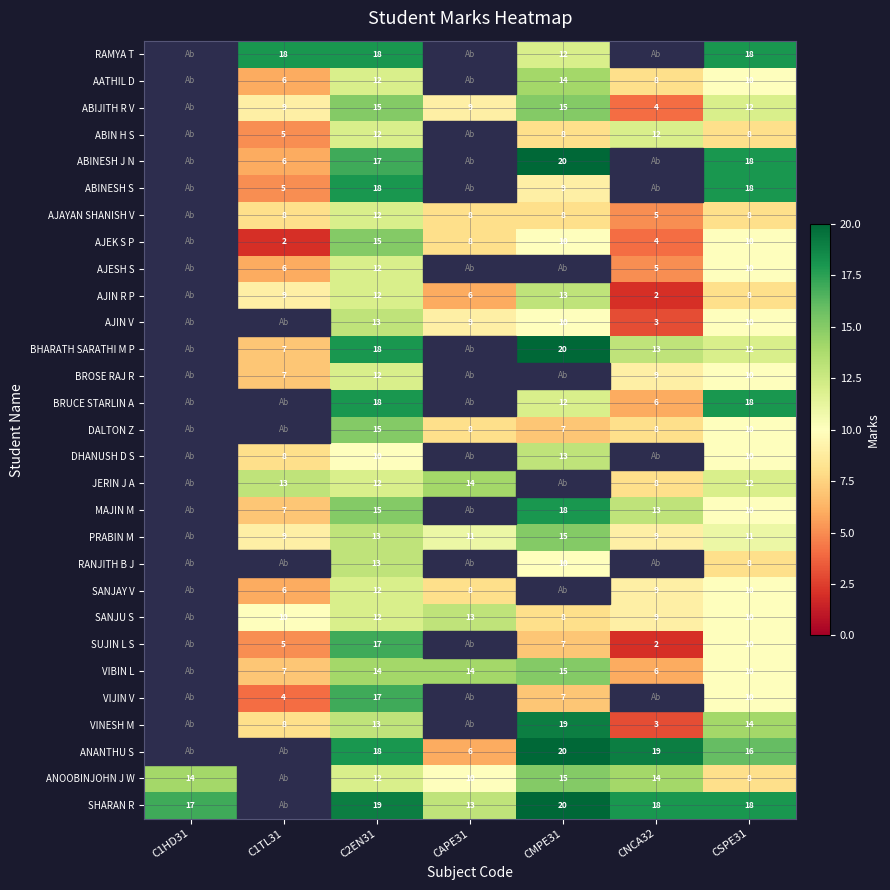

The AJEK S P series shows 10 at CMPE31. True or false?

True